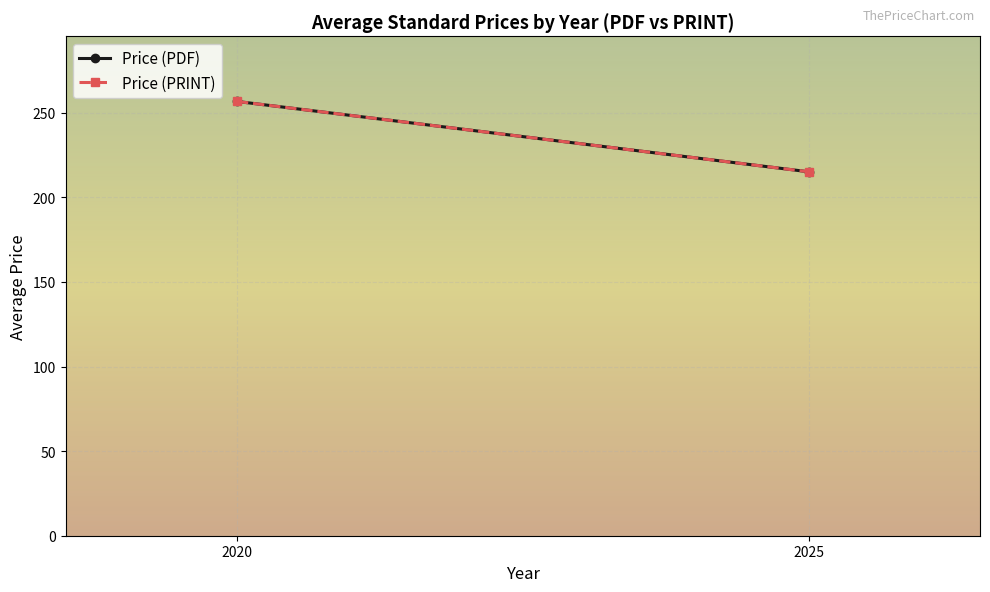

What is the value of the Price (PRINT) point at the 1st from the left?

256.7